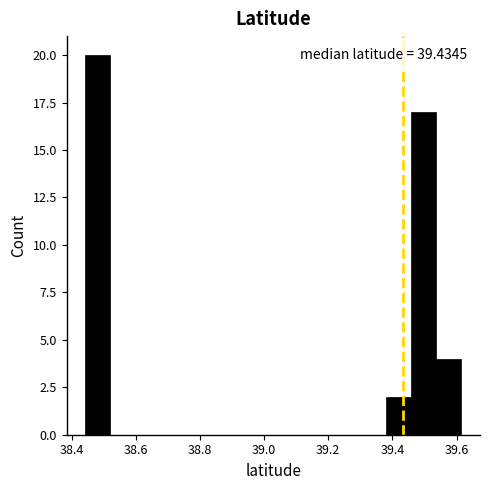

Around what value on the x-axis is the tallest bar? Give the approximate position of its centre, as read against the axis.

38.48